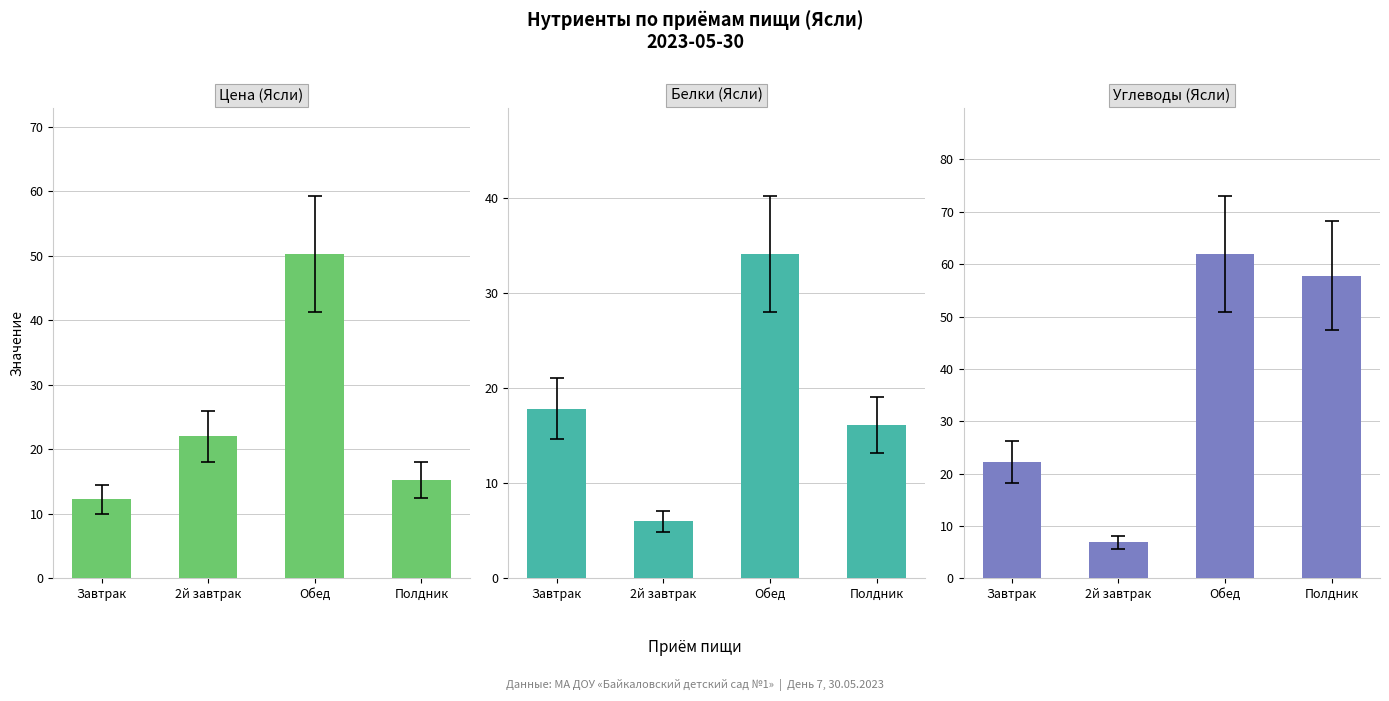

Reading left to right, transcribe all the data shown in this chart.

Цена (Ясли): Завтрак=12.2	2й завтрак=22.0	Обед=50.3	Полдник=15.2
Белки (Ясли): Завтрак=17.9	2й завтрак=6.0	Обед=34.1	Полдник=16.1
Углеводы (Ясли): Завтрак=22.2	2й завтрак=6.9	Обед=62.0	Полдник=57.8